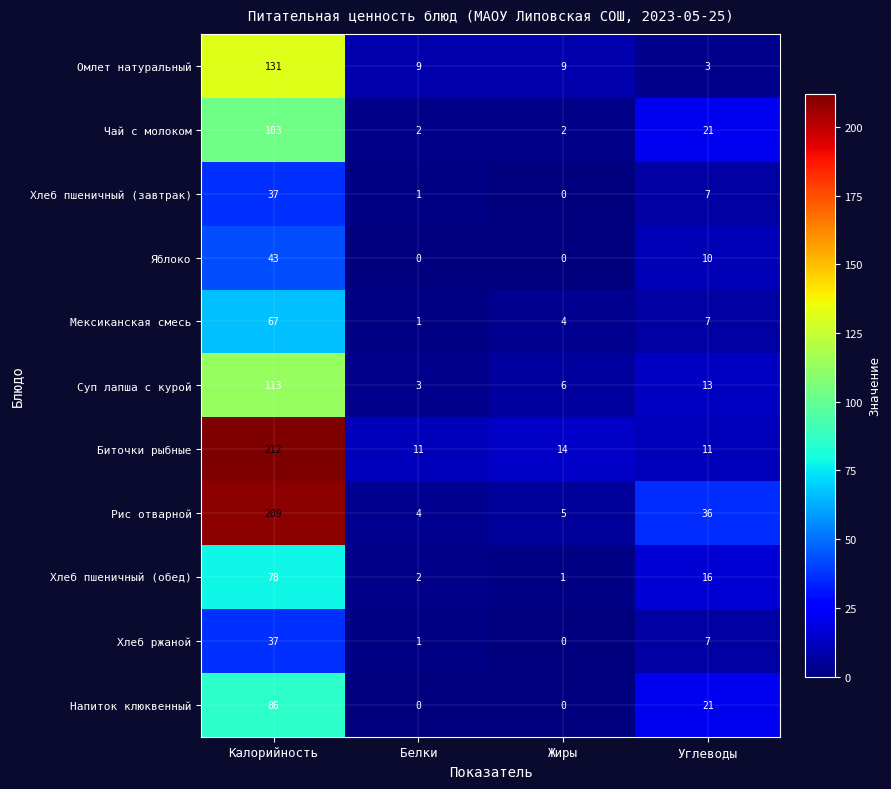

Which series has the largest range (max minus min)?

Рис отварной